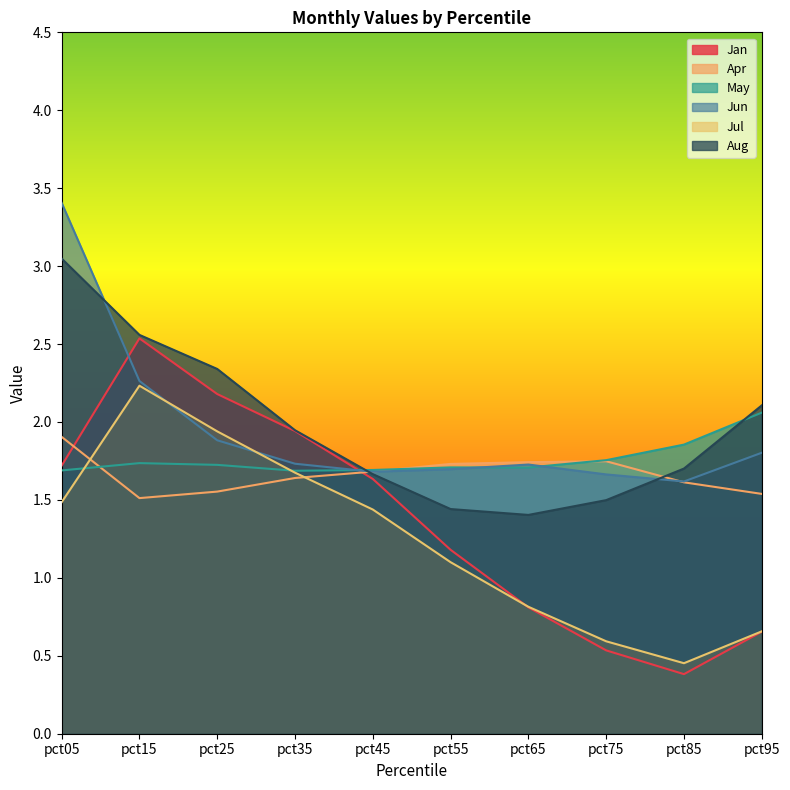

Does the chart have visible grid lines?

No